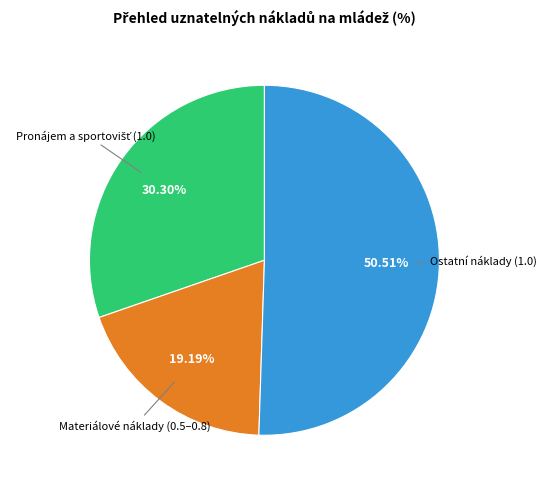

Does any single category account for the majority?

Yes